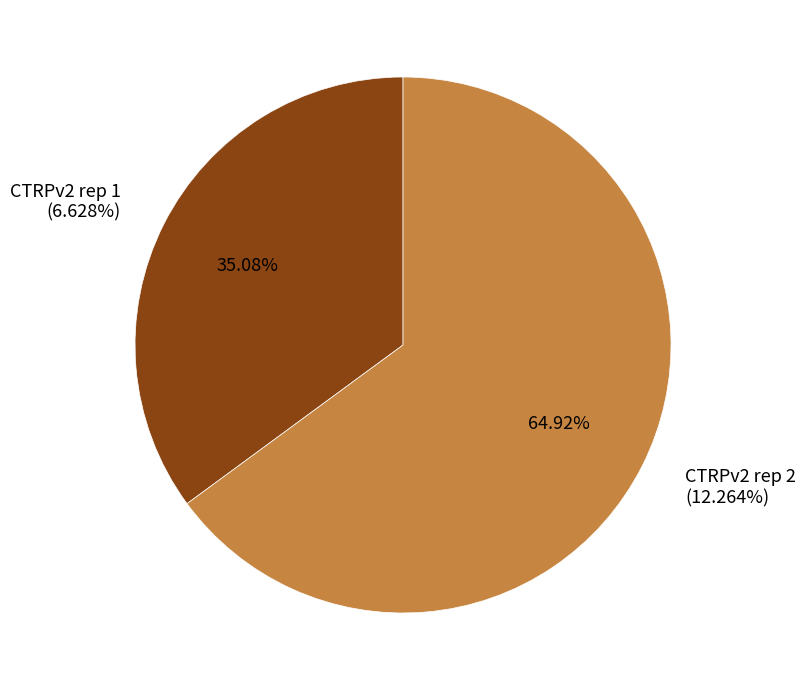

To the nearest percent, what is the difference between the CTRPv2 rep 2 and CTRPv2 rep 1 slice percentages?

30%